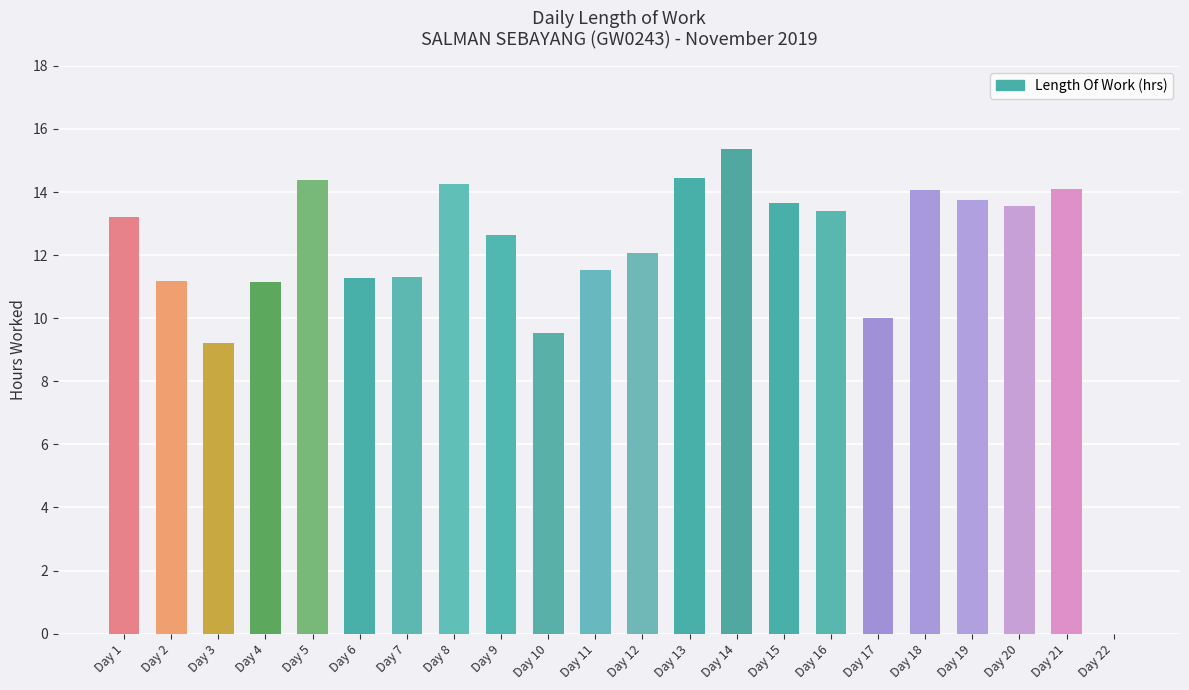

What is the sum of the values at Day 20 and Day 2?

24.7